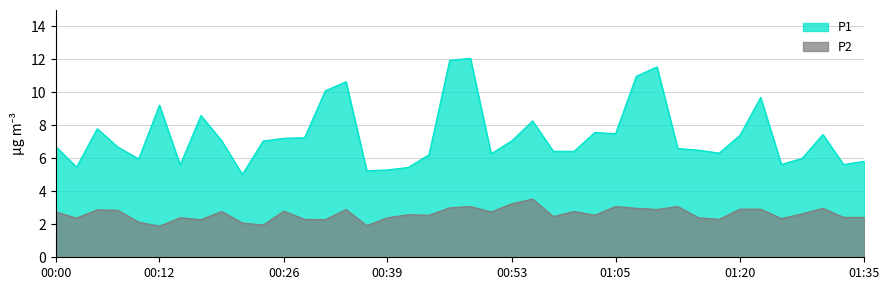

At which label does P1 first exceed 7?

00:05